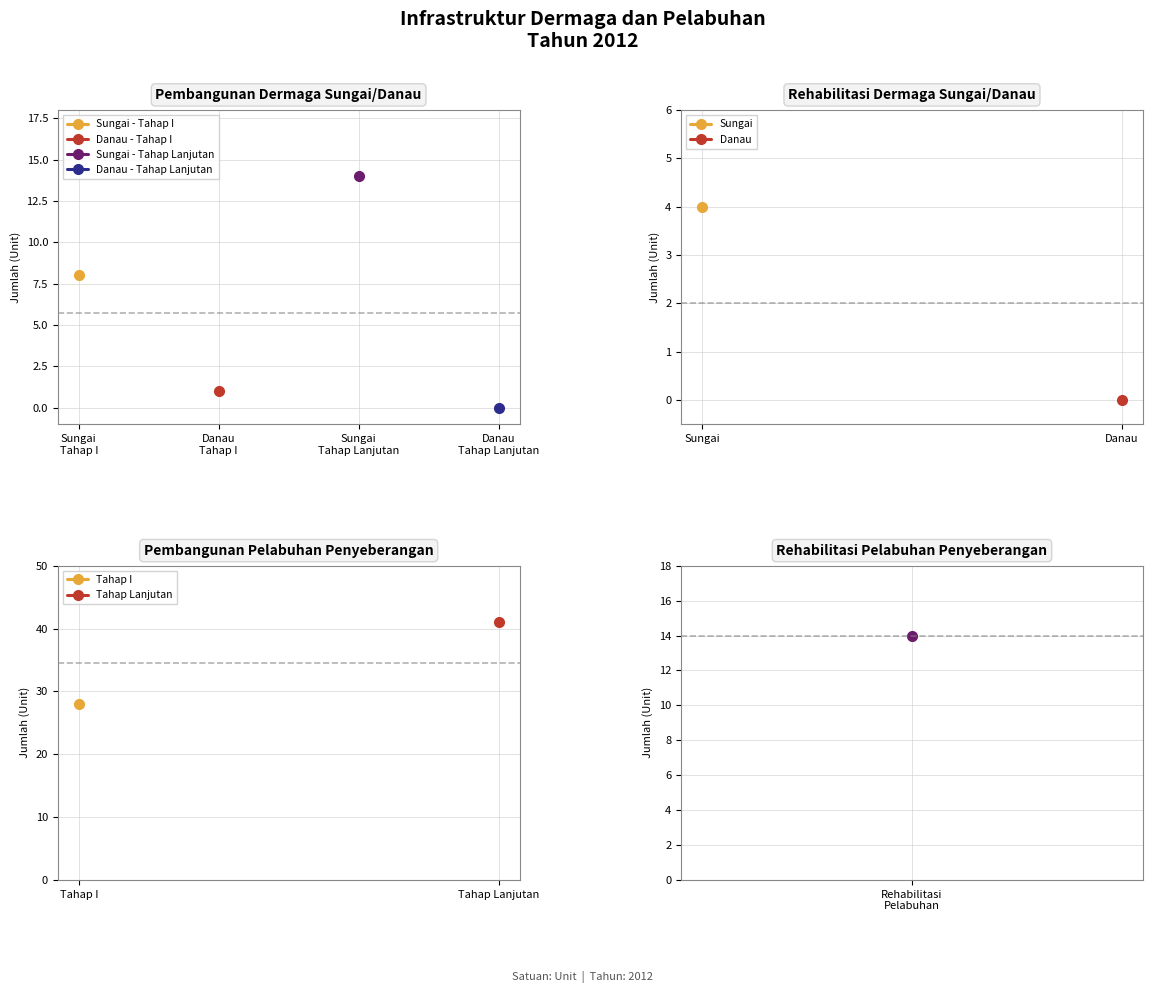

The value of Rehabilitasi Dermaga Sungai/Danau at Rehabilitasi Pelabuhan is -2. True or false?

False